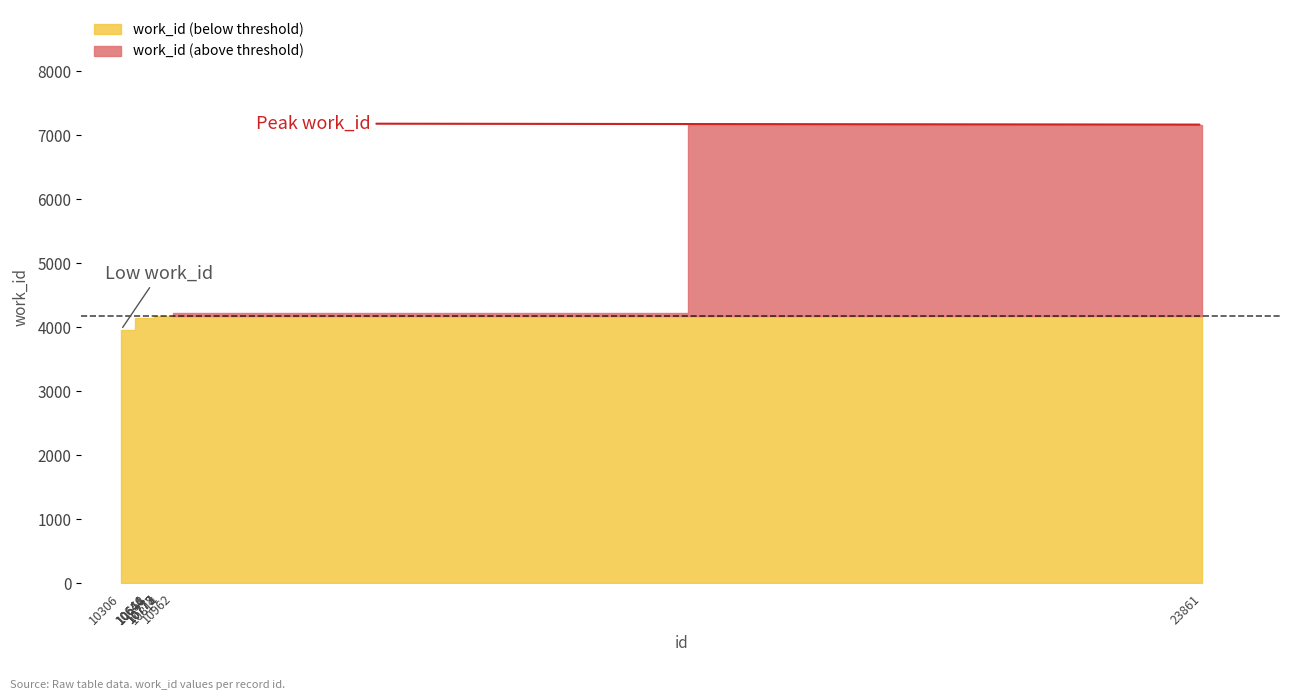

What is the change in value from 10658 to 10777?

+30